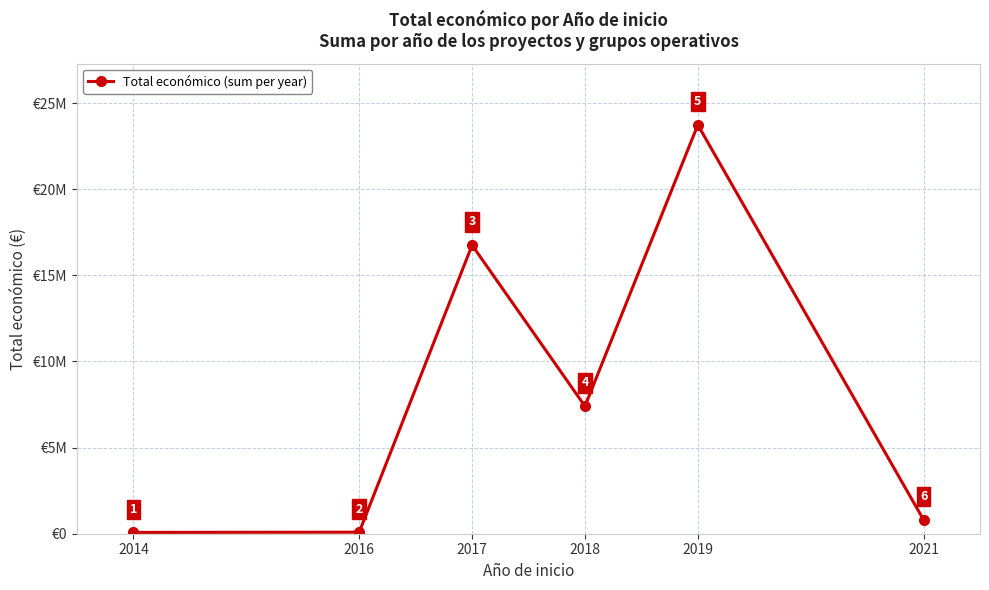

Is this an area chart (filled region under the line)?

No